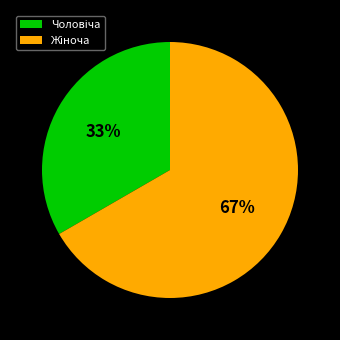

Is there a majority slice in this chart?

Yes